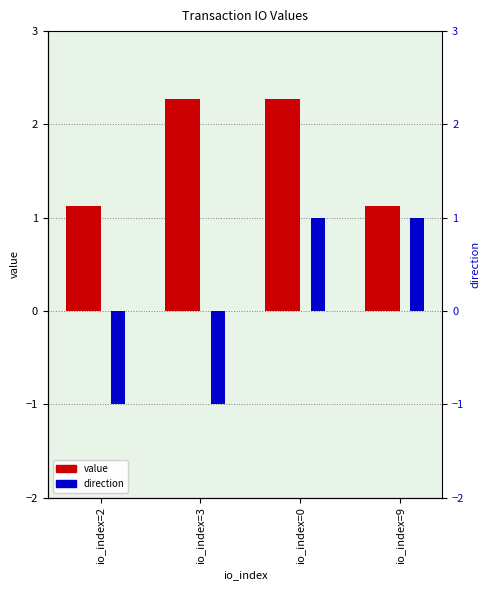

What is the maximum value for direction?

1.0